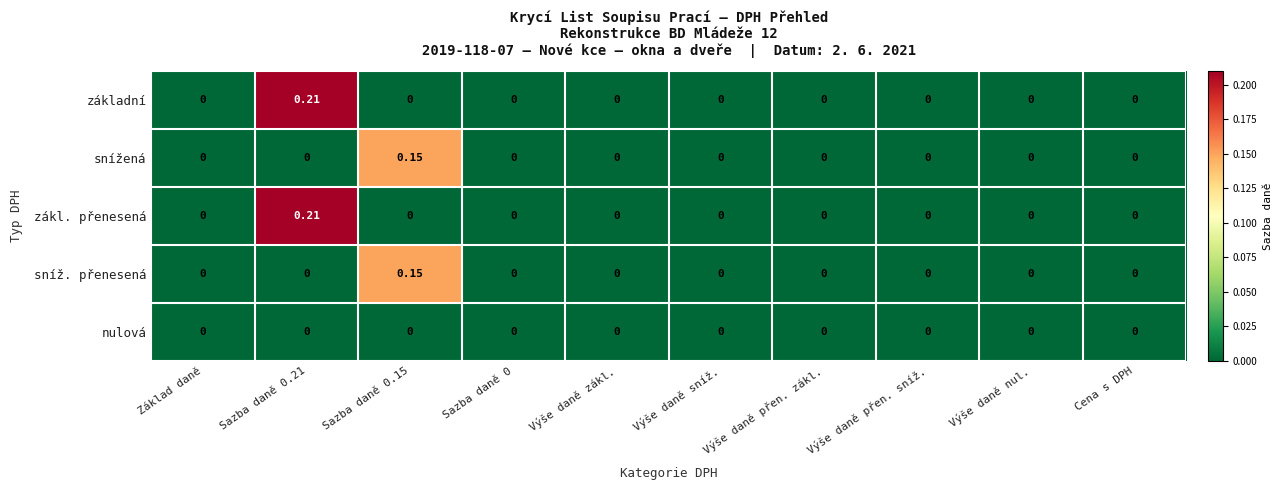

How many values in the snížená series exceed 0?

1